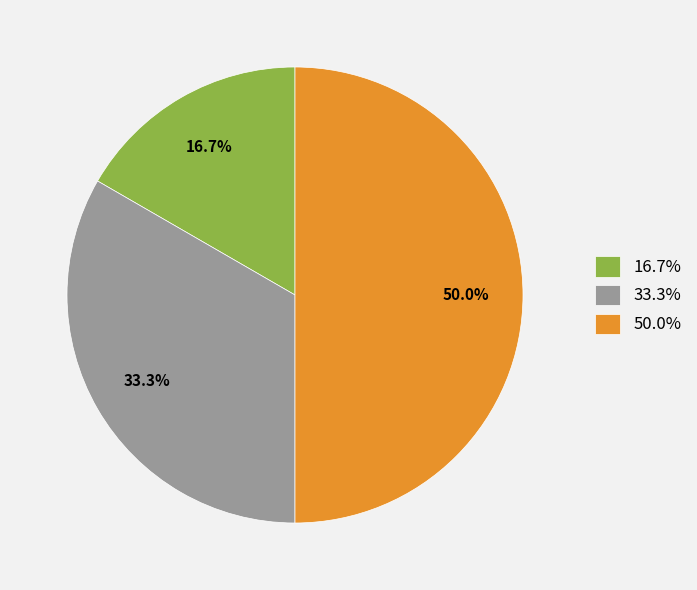

Which category has the biggest portion of the pie?

50.0%